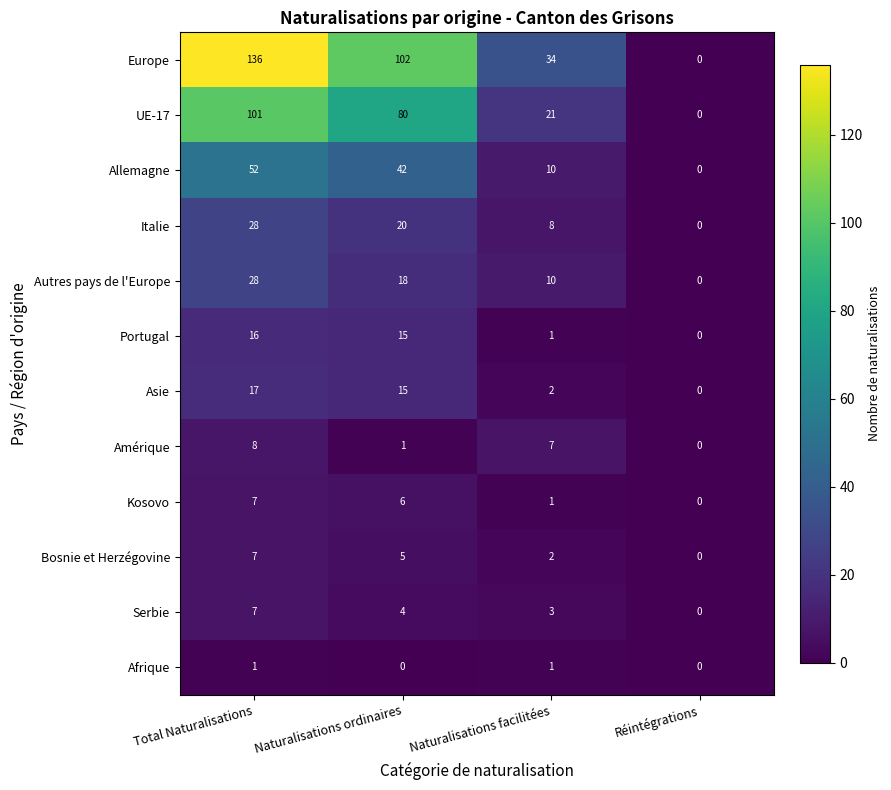

How many values in Amérique are above zero?

3